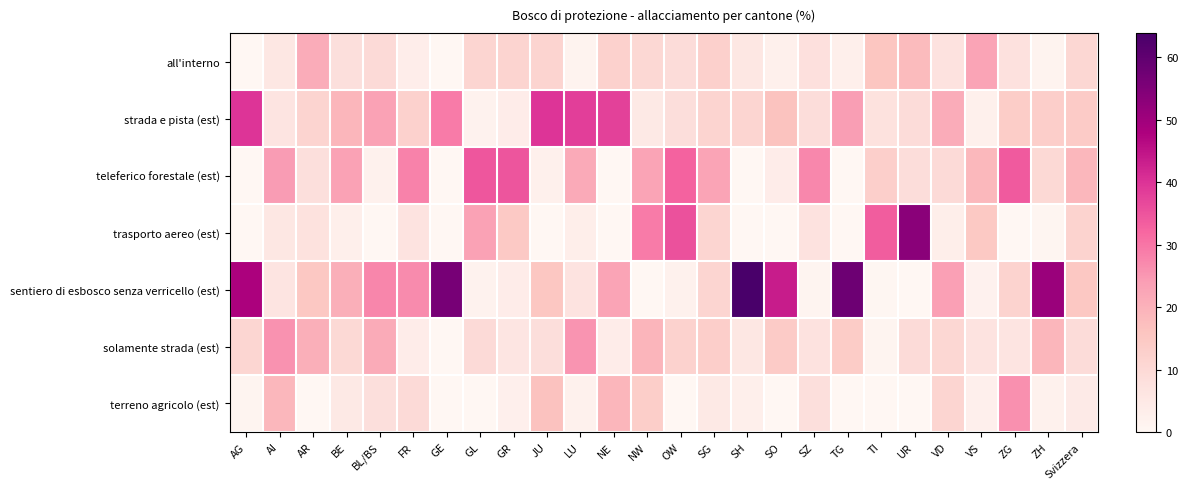

Which series has the largest range (max minus min)?

sentiero di esbosco senza verricello (est)